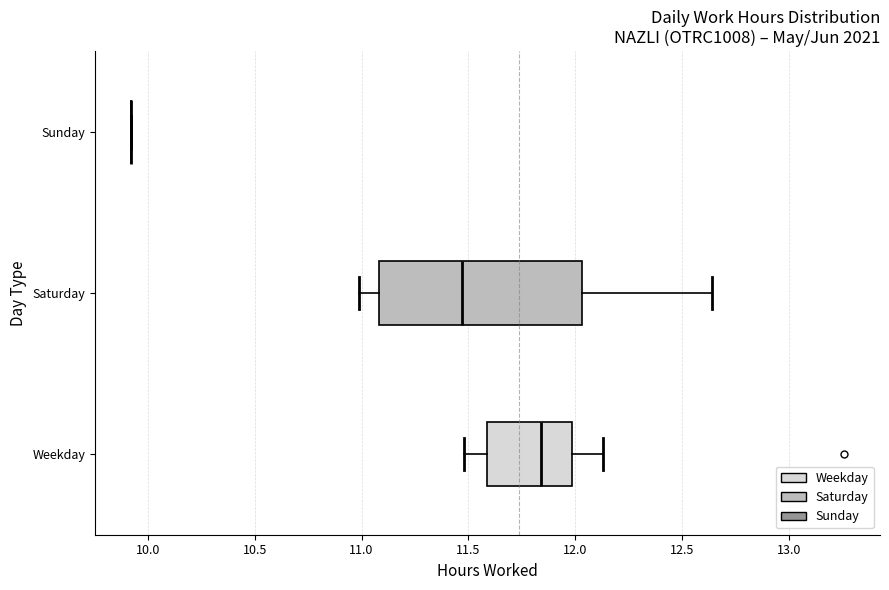

Reading bottom to top, transcribe this box plot: for each box, give where its median line is, the range the box spans, and where its two whiskers end, as read against the x-axis. The values are not printed on the chart, so give them approximately, as read against the axis.

Weekday: median 11.85, box 11.60 to 12.00, whiskers 11.50 to 12.15
Saturday: median 11.45, box 11.10 to 12.05, whiskers 11.00 to 12.65
Sunday: box collapsed to a line at 9.90, whiskers 9.90 to 9.90